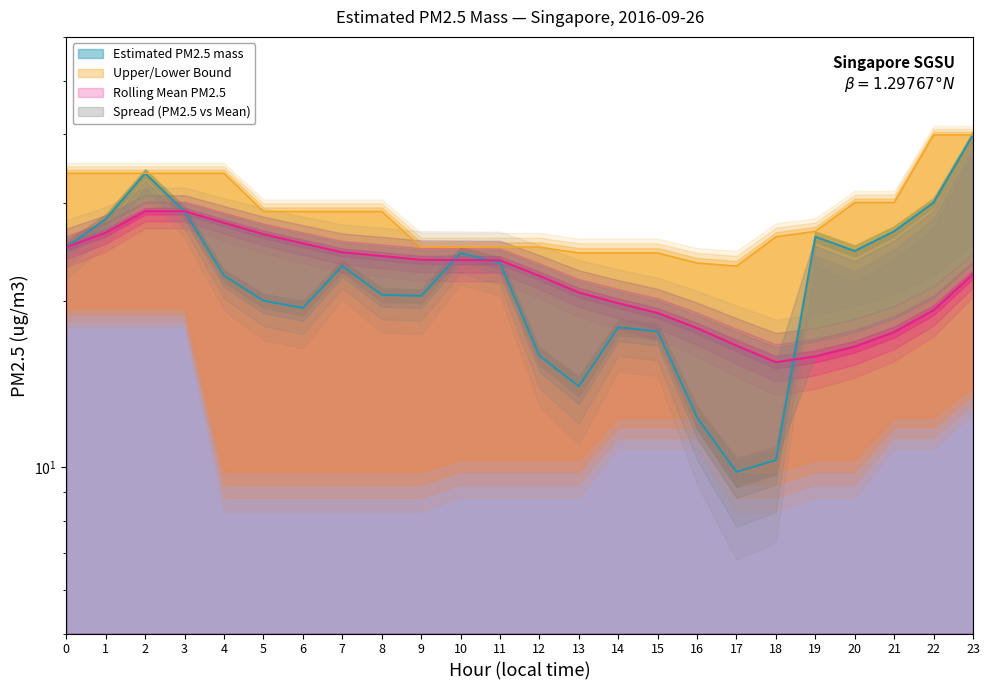

How many data points in Rolling Mean PM2.5 are less than 23?

12